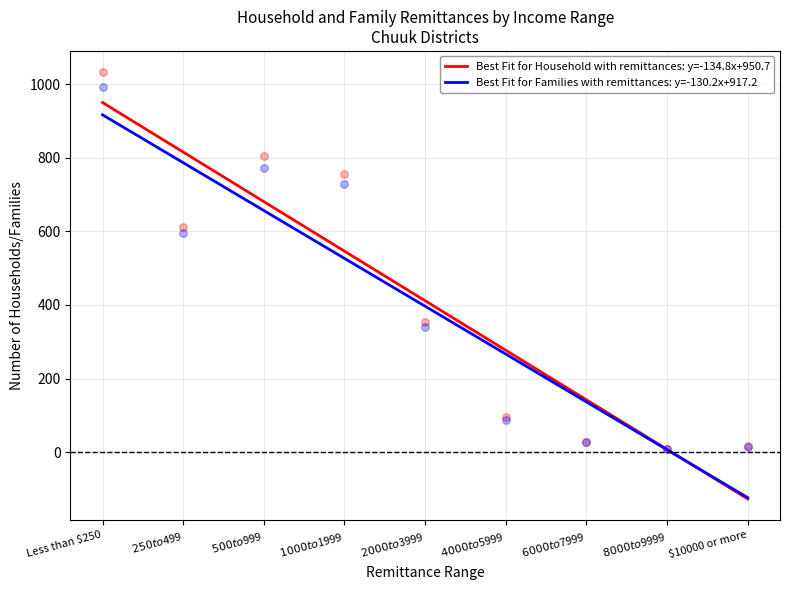

What are all the series names shown in the legend?

Household with remittances, Families with remittances